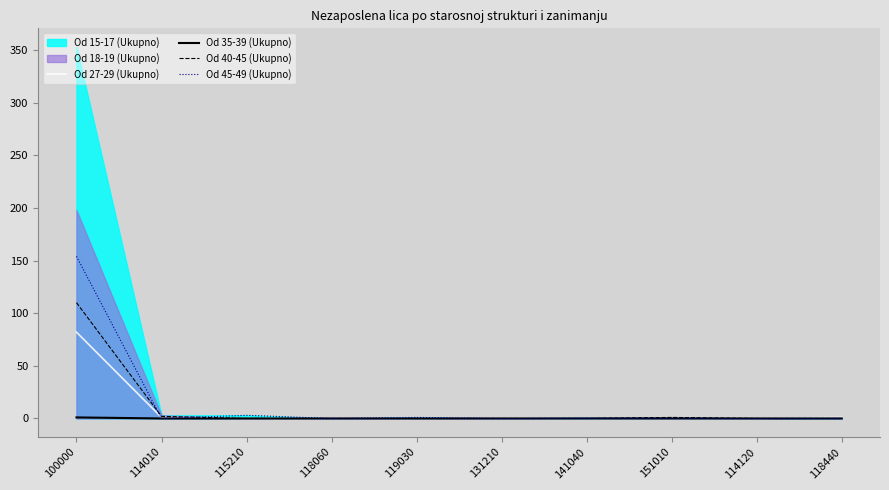

What is the difference between the maximum and minimum values in the Od 27-29 (Ukupno) series?

82